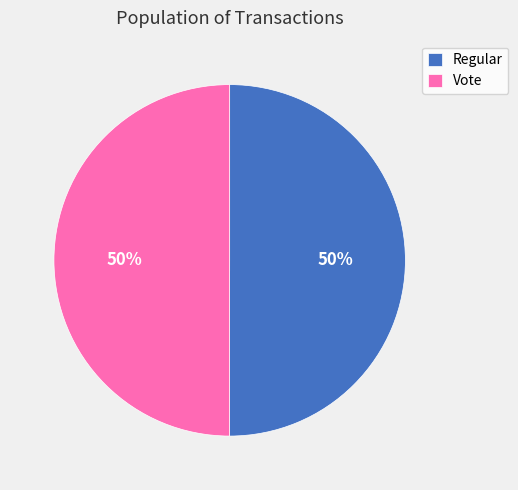

What percentage is the Regular slice, to the nearest percent?

50%